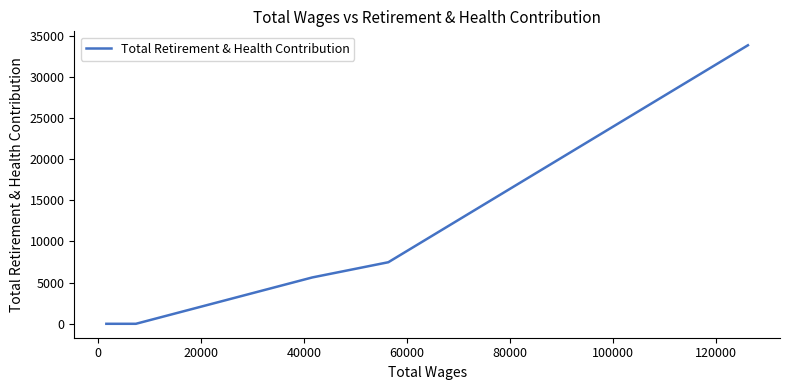

What is the average value?

6704